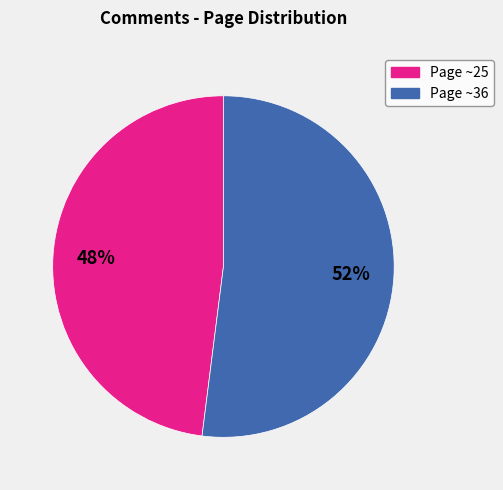

Does any single category account for the majority?

Yes